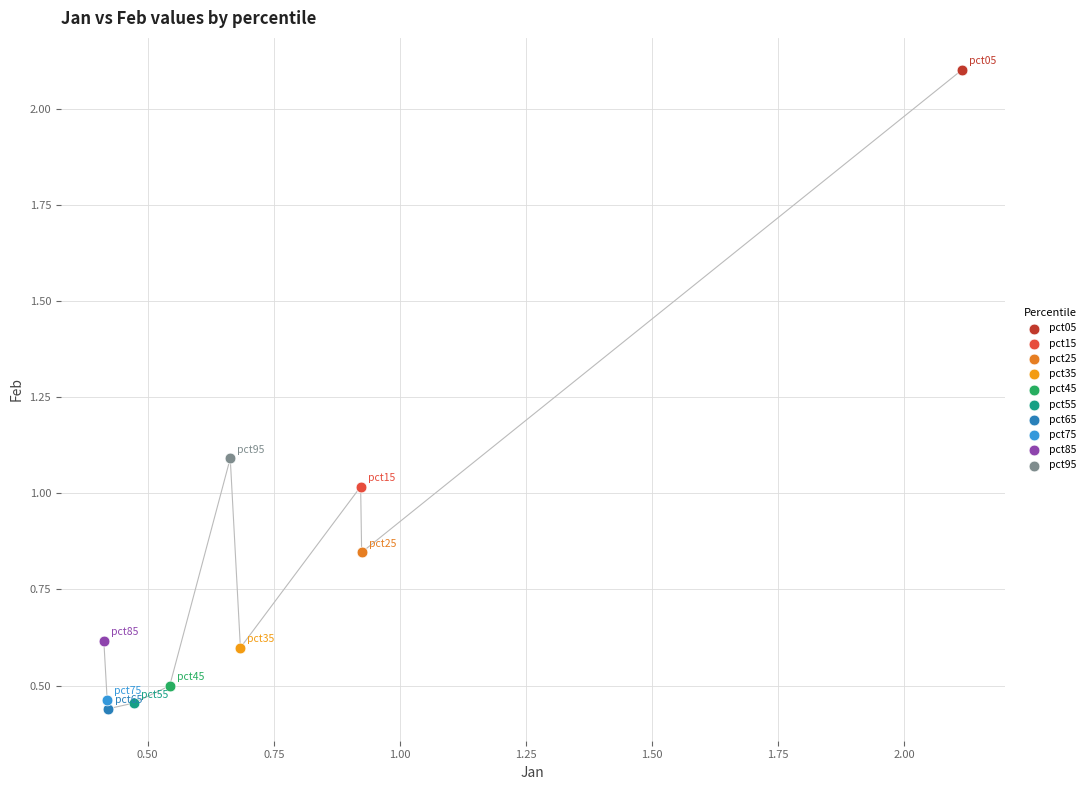

Which series reaches the maximum Y coordinate?

pct05